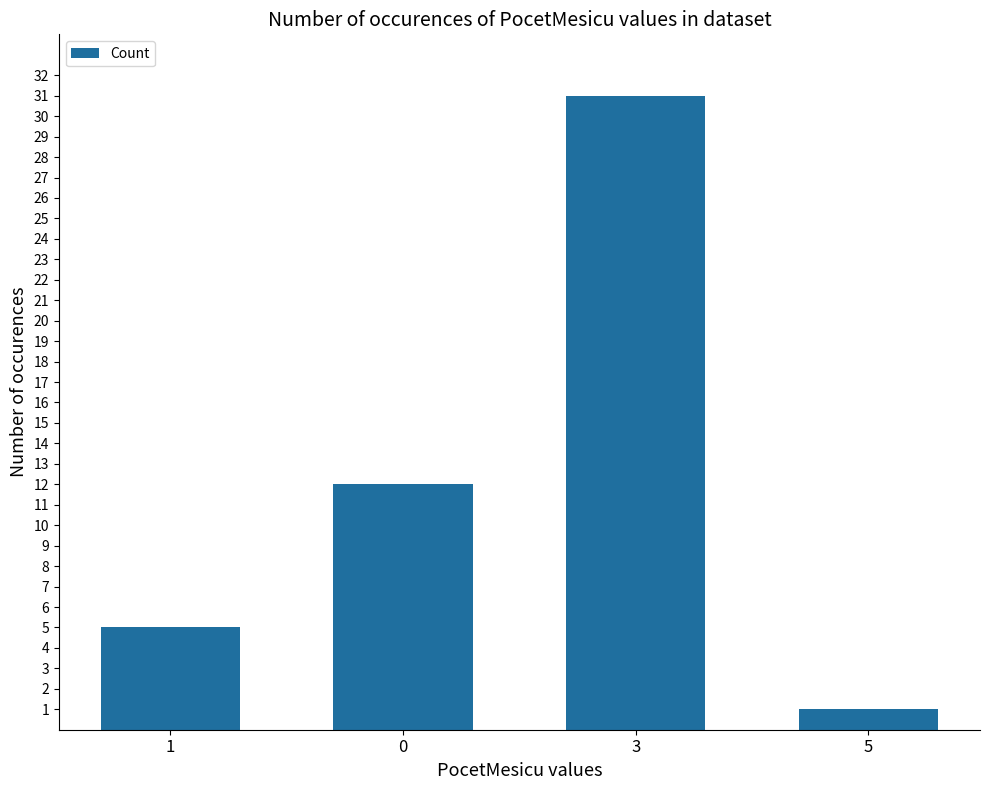

What is the approximate value at 0?

12